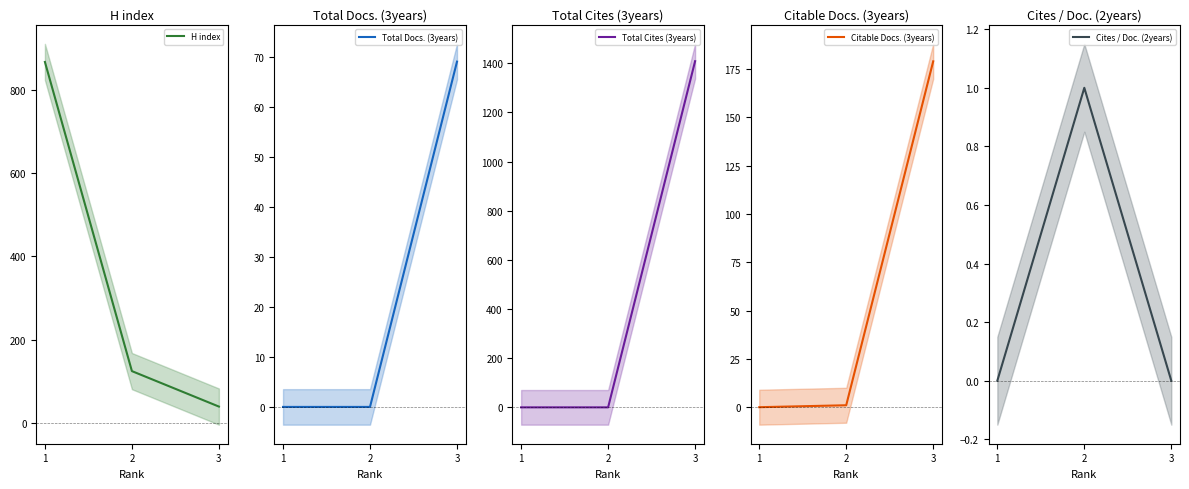

Count the number of data series in this chart.

5